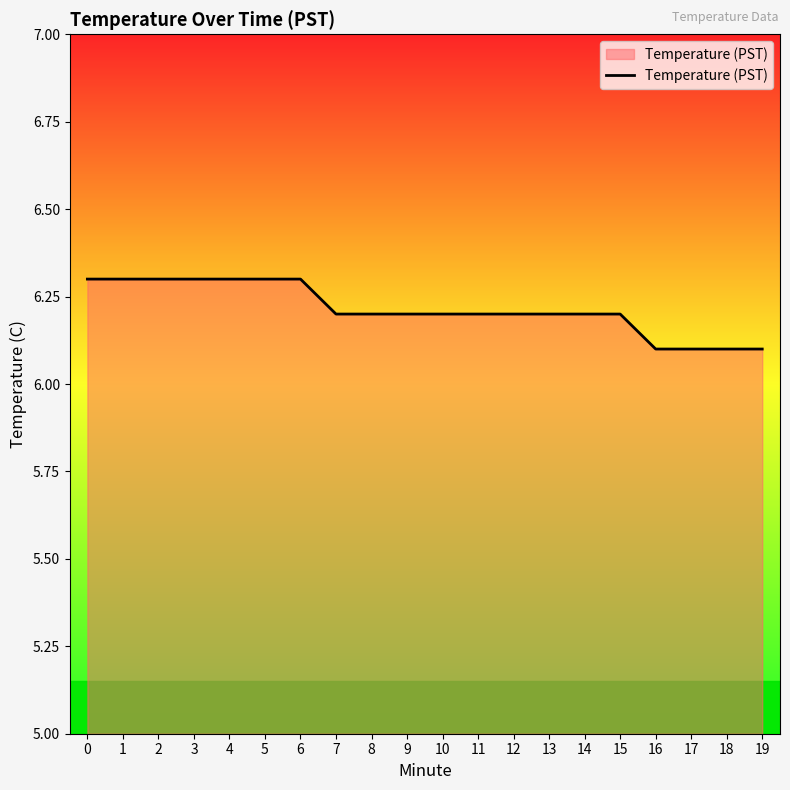

The chart shows a value of 6.2 at 13. True or false?

True